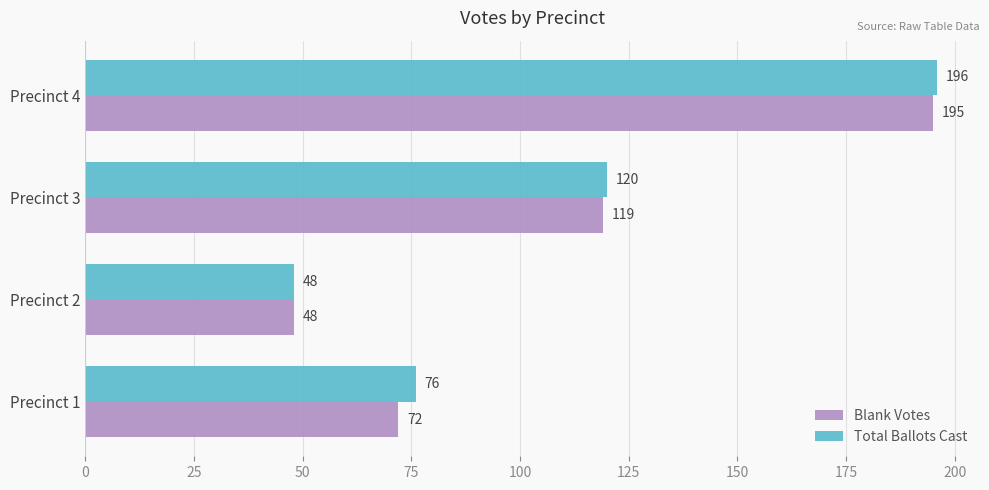

Which series has the largest range (max minus min)?

Total Ballots Cast